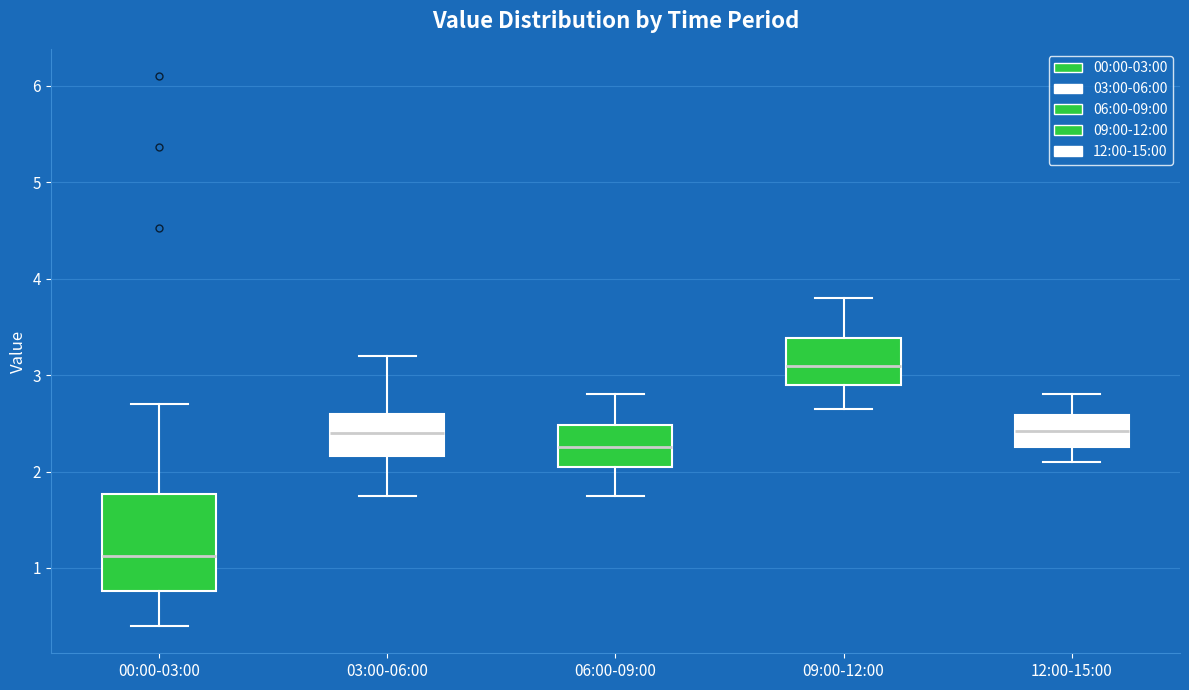

Reading left to right, transcribe this box plot: for each box, give where its median line is, the range the box spans, and where its two whiskers end, as read against the y-axis. The values are not printed on the chart, so give them approximately, as read against the axis.

00:00-03:00: median 1.1, box 0.8 to 1.8, whiskers 0.4 to 2.7
03:00-06:00: median 2.4, box 2.2 to 2.6, whiskers 1.8 to 3.2
06:00-09:00: median 2.3, box 2.1 to 2.5, whiskers 1.8 to 2.8
09:00-12:00: median 3.1, box 2.9 to 3.4, whiskers 2.7 to 3.8
12:00-15:00: median 2.4, box 2.3 to 2.6, whiskers 2.1 to 2.8